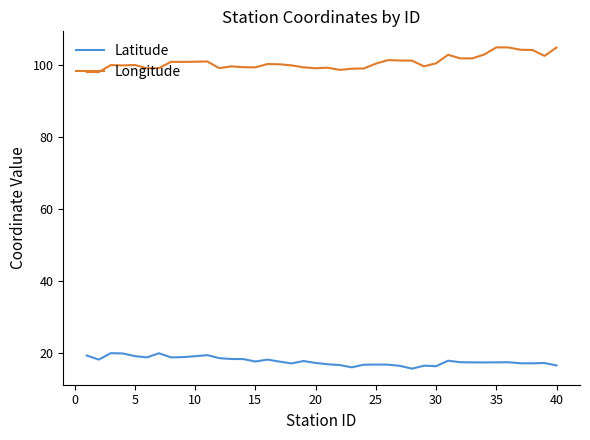

What is the difference between the maximum and minimum values in the Longitude series?

6.8